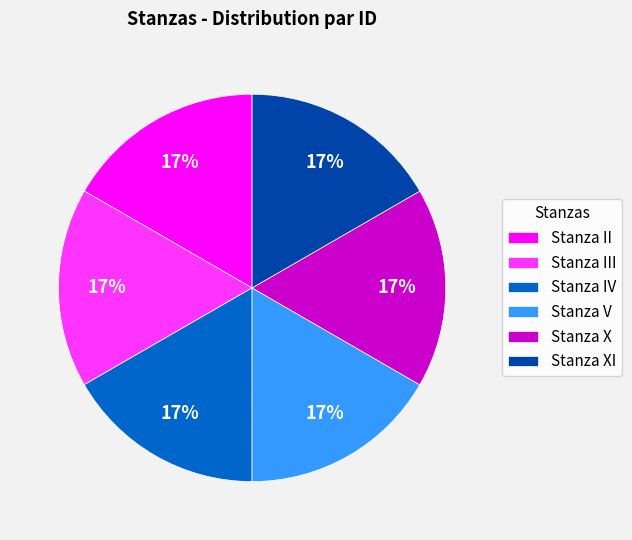

How many slices are in this pie chart?

6